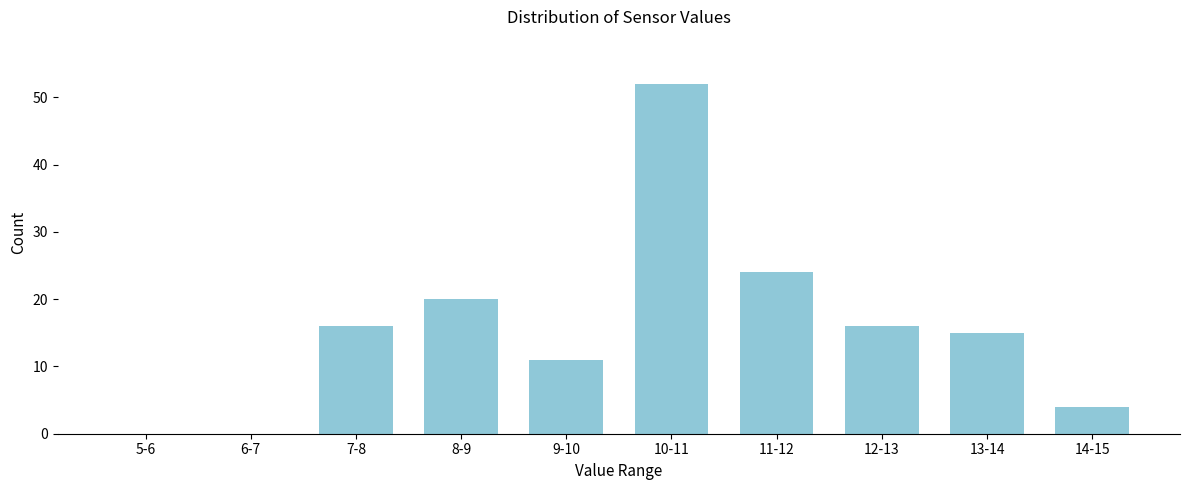

Reading left to right, extract all data points from this chart.

5-6=0	6-7=0	7-8=16	8-9=20	9-10=11	10-11=52	11-12=24	12-13=16	13-14=15	14-15=4